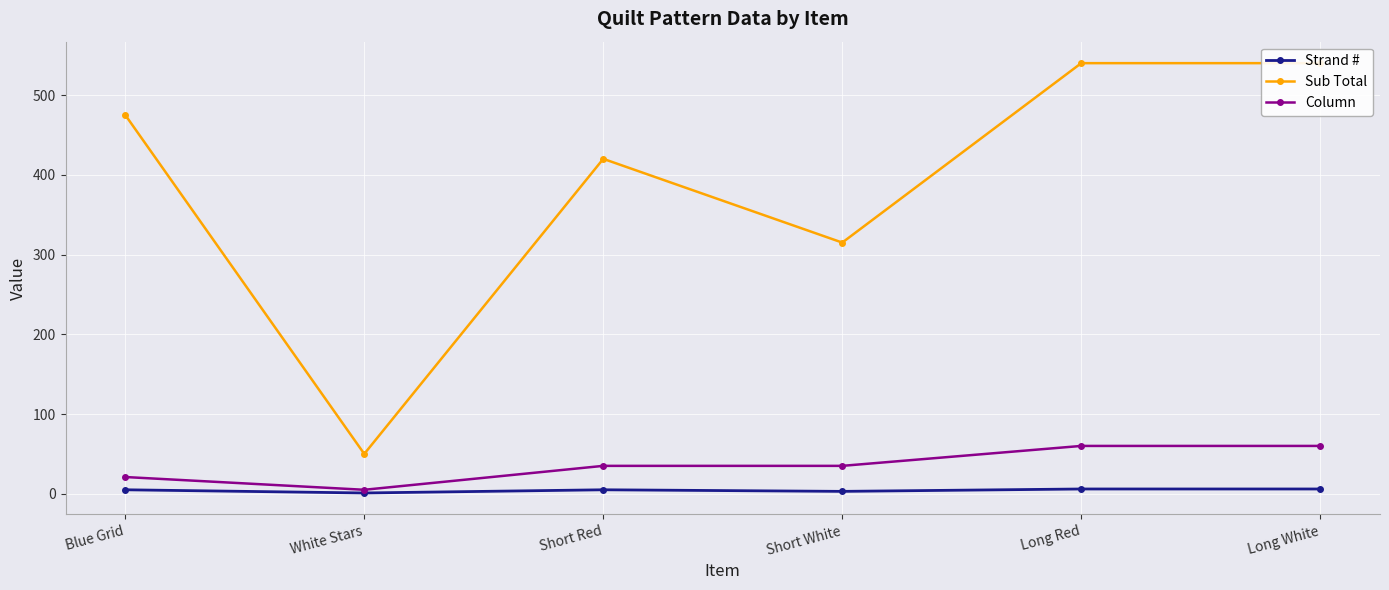

What is the approximate value of Sub Total at Long White?

540